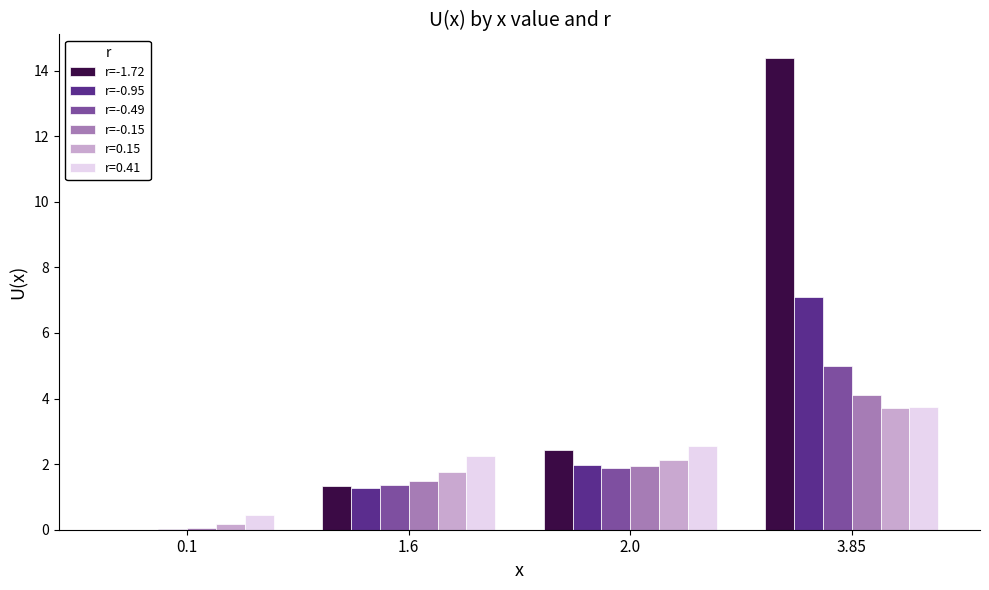

Which series has the largest total across all categories?

r=-1.72